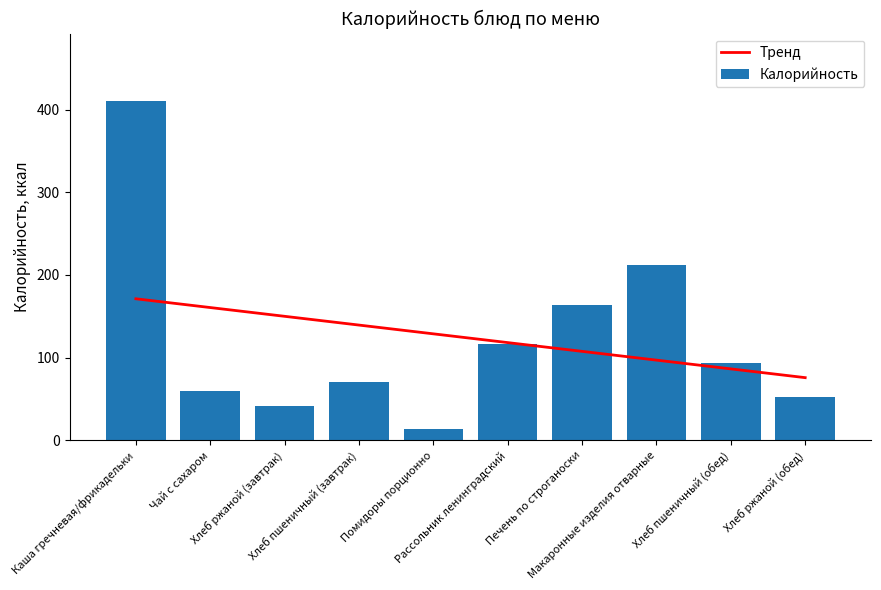

What is the average value of the Калорийность series?

124